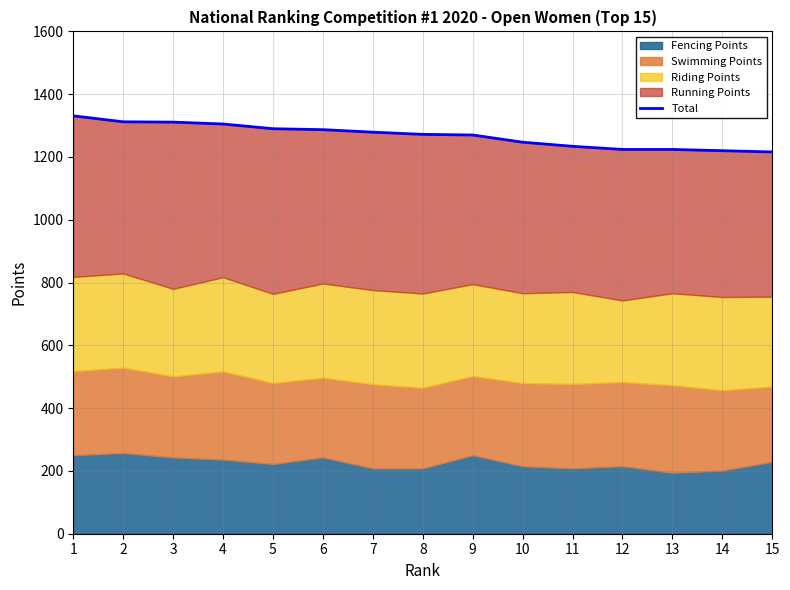

Is it true that the value at 9 is 1886?

False